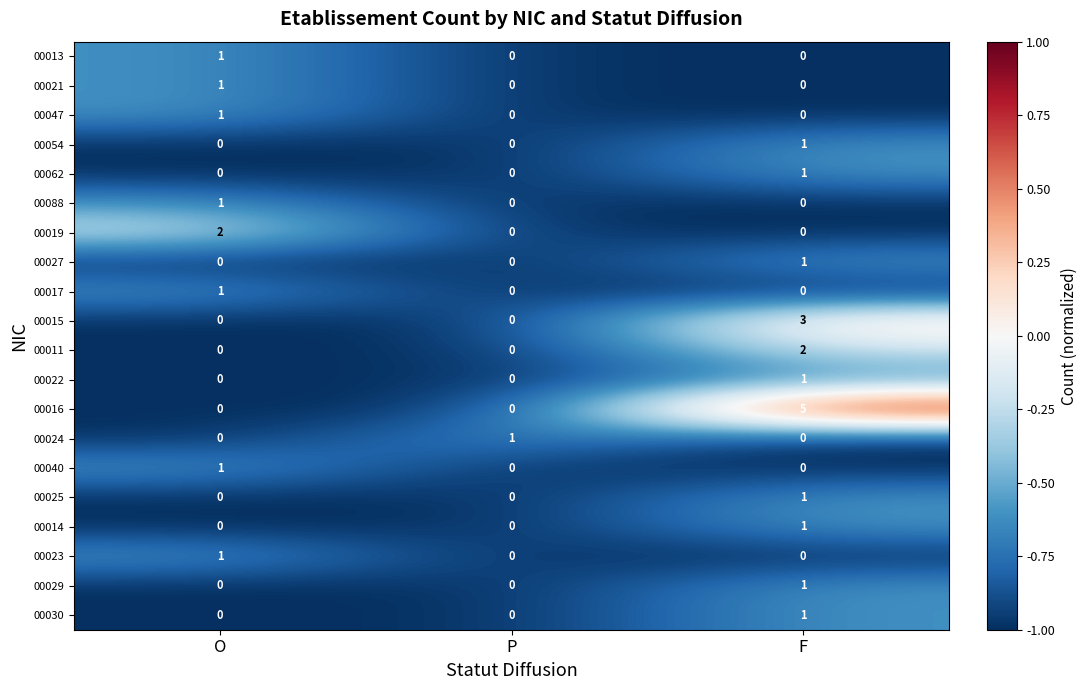

At which category does the chart reach its peak across all series?

F